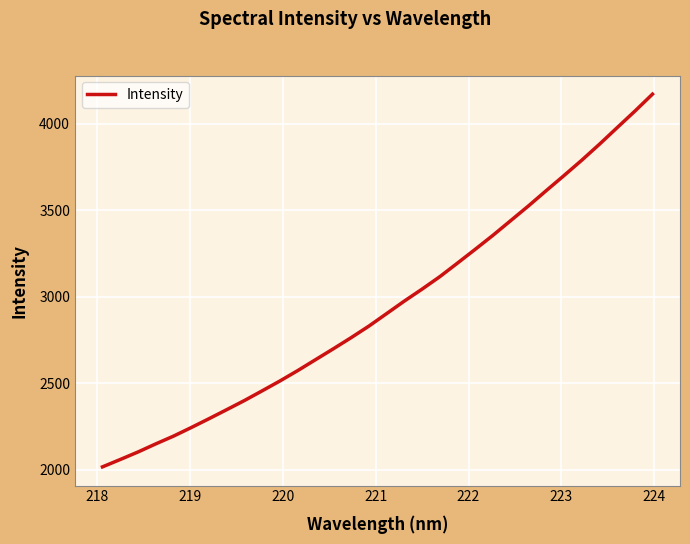

What is the smallest value displayed?

2016.8